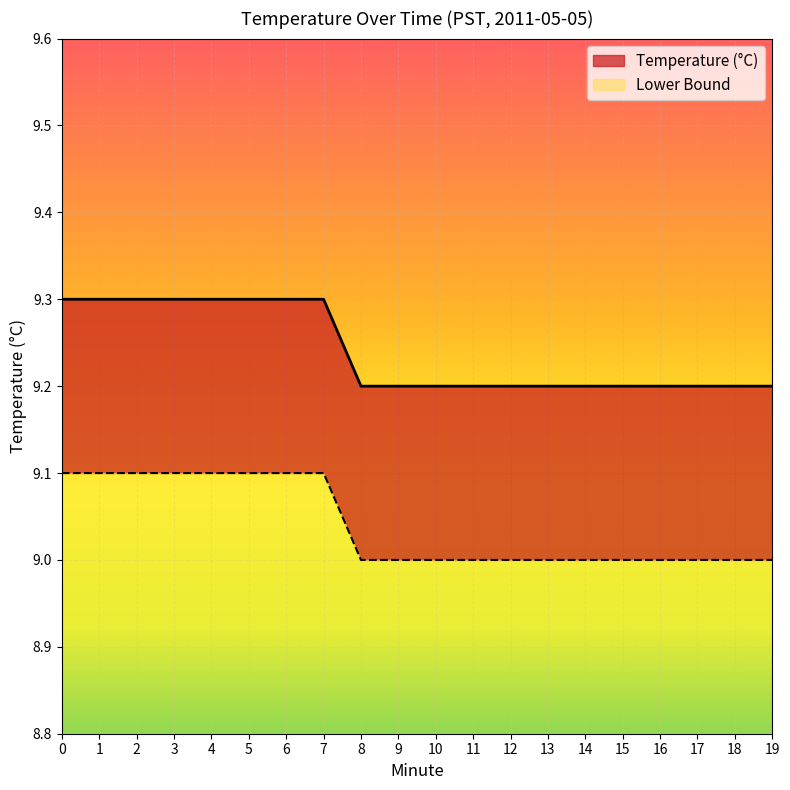

What is the greatest value displayed?

9.3